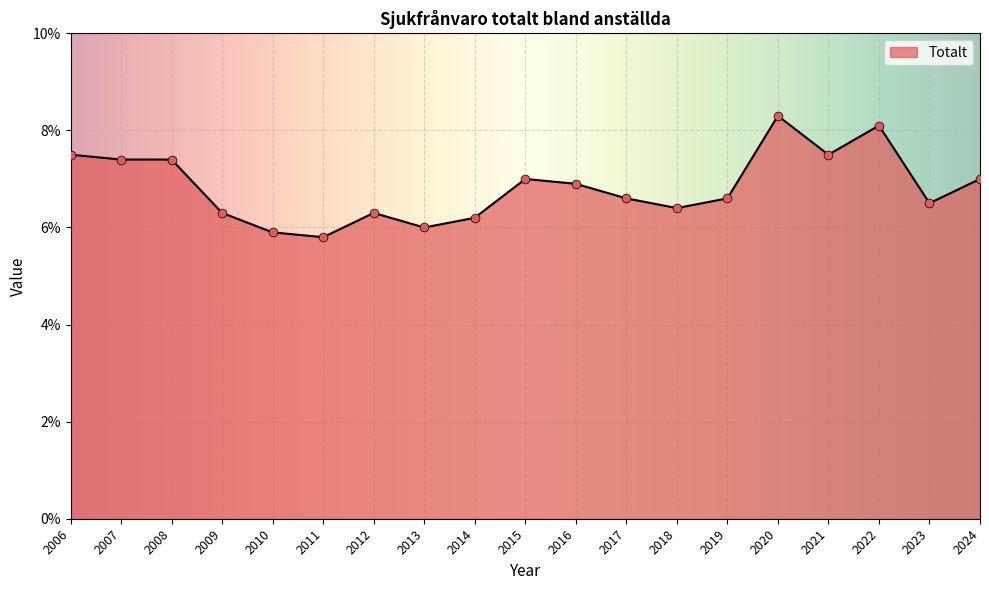

Which has a higher value, 2013 or 2023?

2023